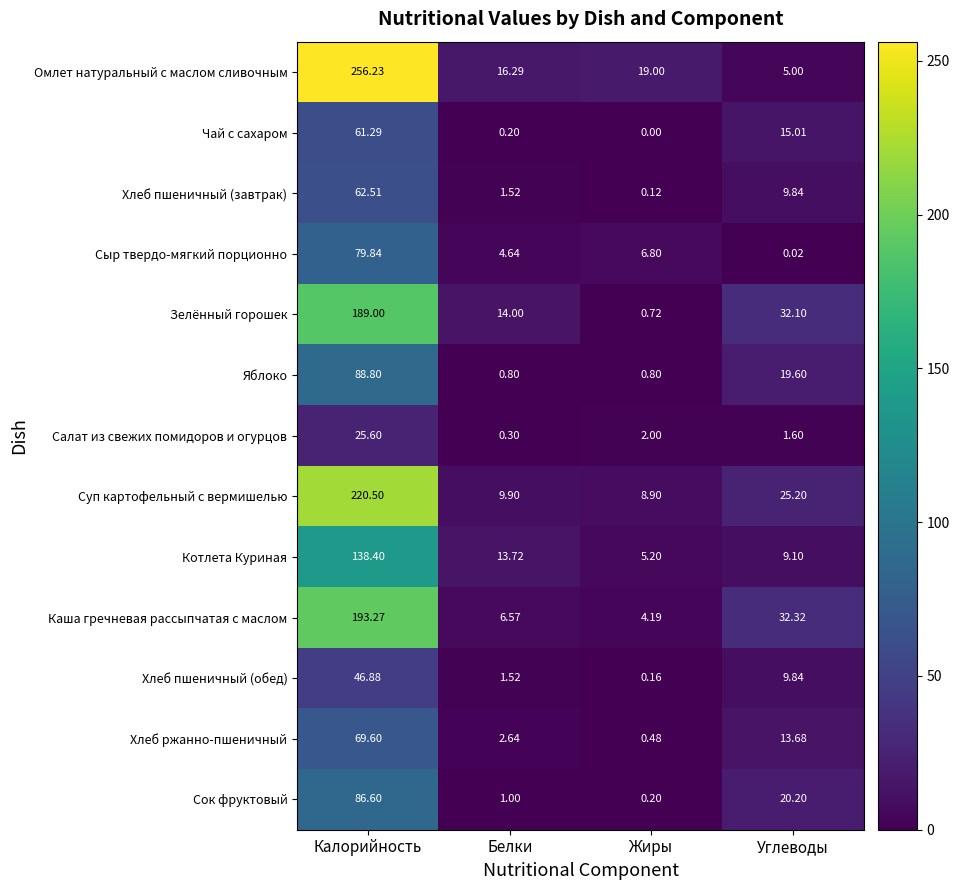

List the series in order of their peak value, highest first.

Омлет натуральный с маслом сливочным, Суп картофельный с вермишелью, Каша гречневая рассыпчатая с маслом, Зелённый горошек, Котлета Куриная, Яблоко, Сок фруктовый, Сыр твердо-мягкий порционно, Хлеб ржанно-пшеничный, Хлеб пшеничный (завтрак), Чай с сахаром, Хлеб пшеничный (обед), Салат из свежих помидоров и огурцов